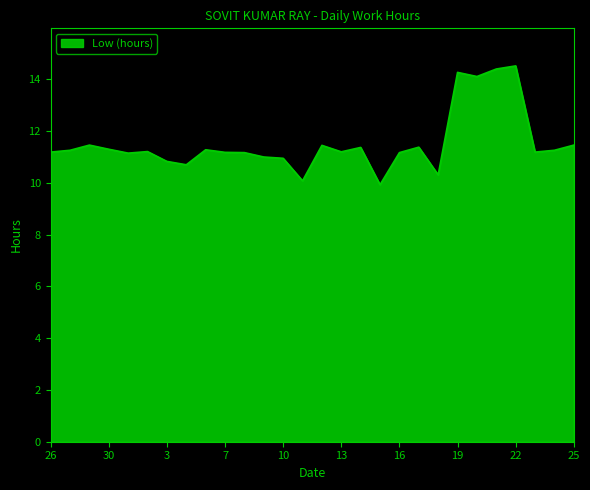

What is the difference between the maximum and minimum values?

4.6